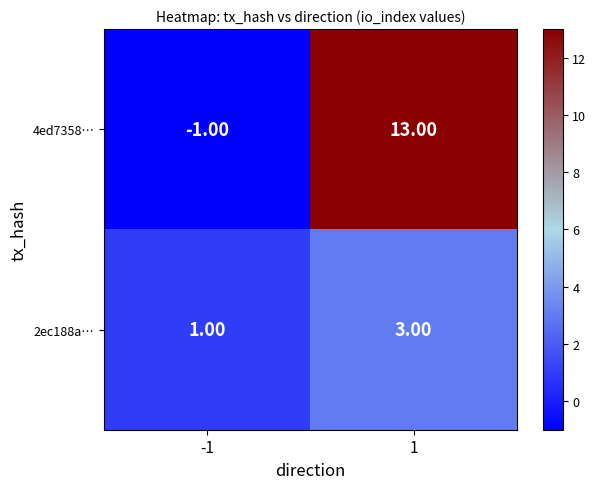

What is the spread (max minus min) of values at 1?

10